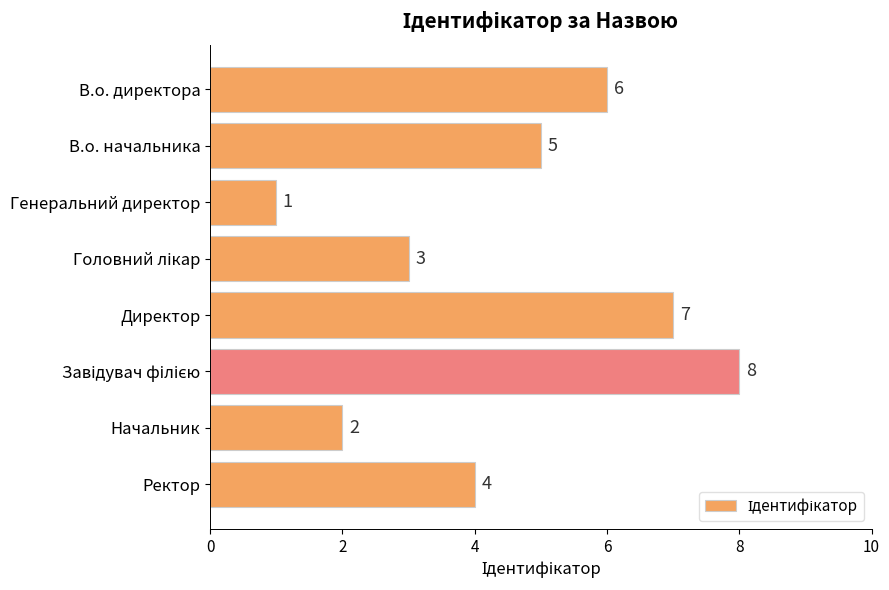

Reading bottom to top, what are all the values shown in this chart?

4	2	8	7	3	1	5	6